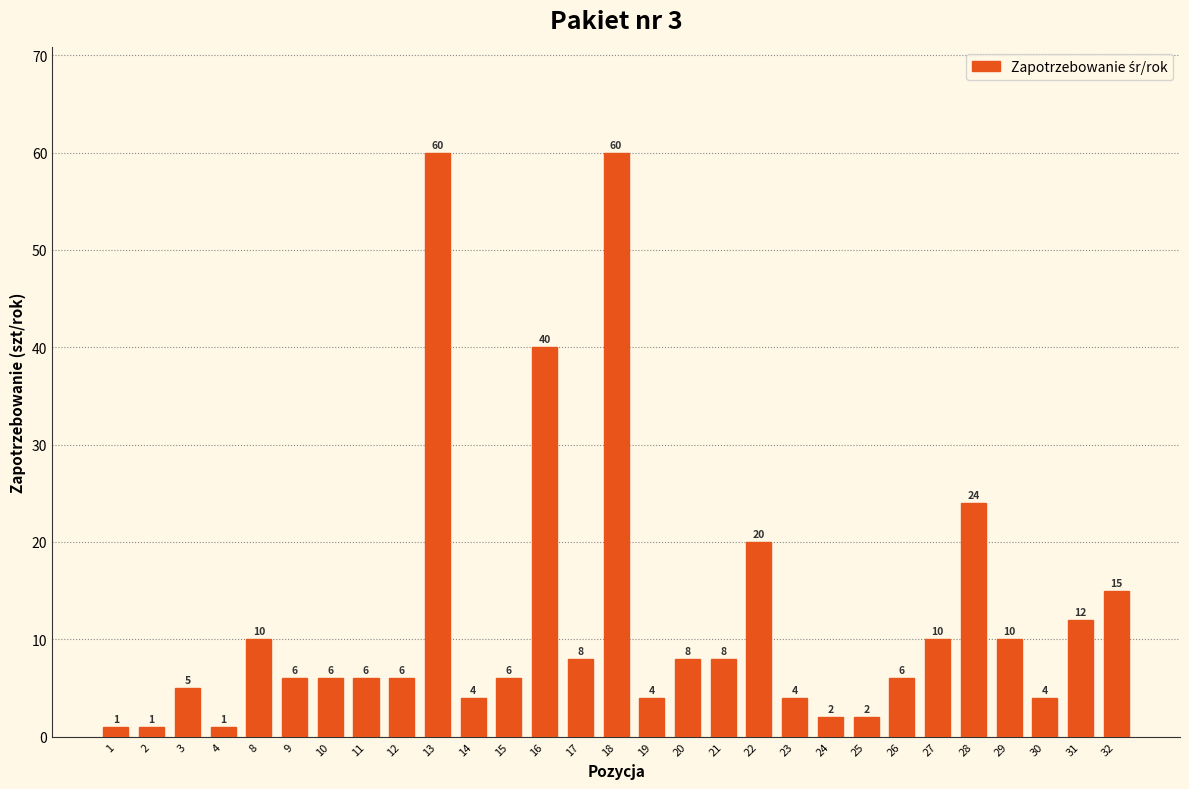

Reading left to right, list all the values displayed in this chart.

1=1	2=1	3=5	4=1	8=10	9=6	10=6	11=6	12=6	13=60	14=4	15=6	16=40	17=8	18=60	19=4	20=8	21=8	22=20	23=4	24=2	25=2	26=6	27=10	28=24	29=10	30=4	31=12	32=15